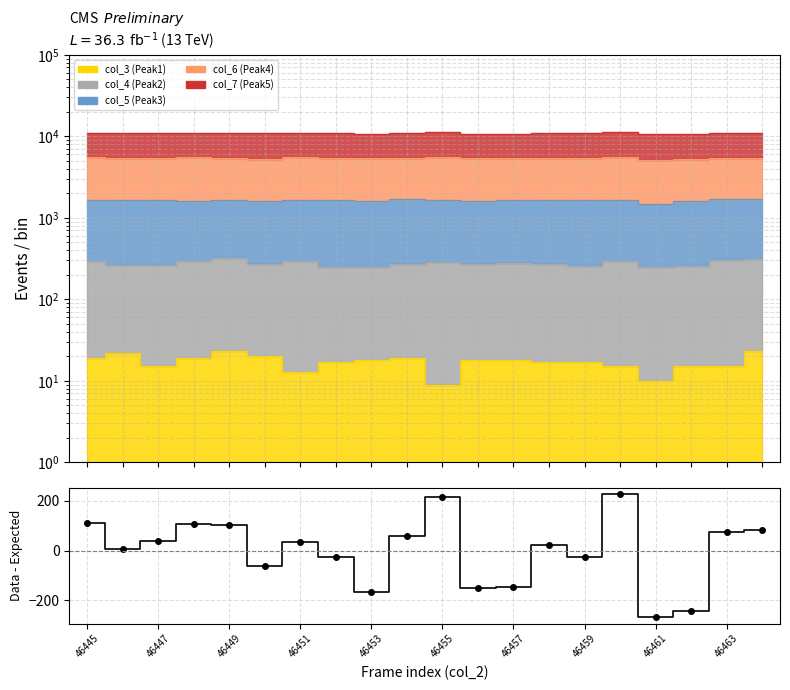

Count the number of categories in the chart.

20